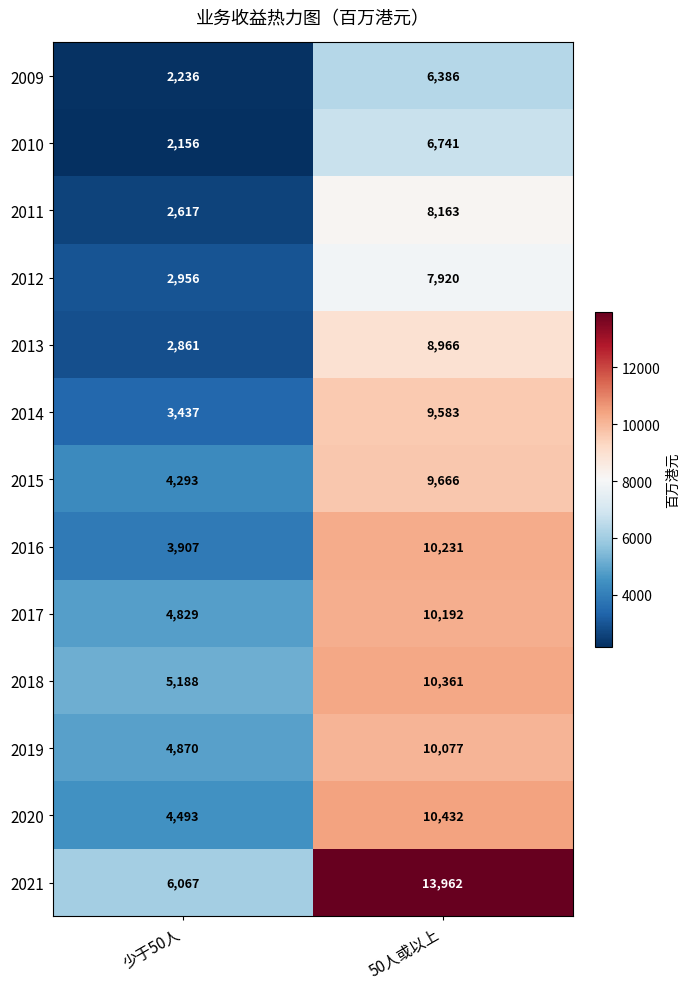

What is the sum of the 2018 values at 少于50人 and 50人或以上?

15549